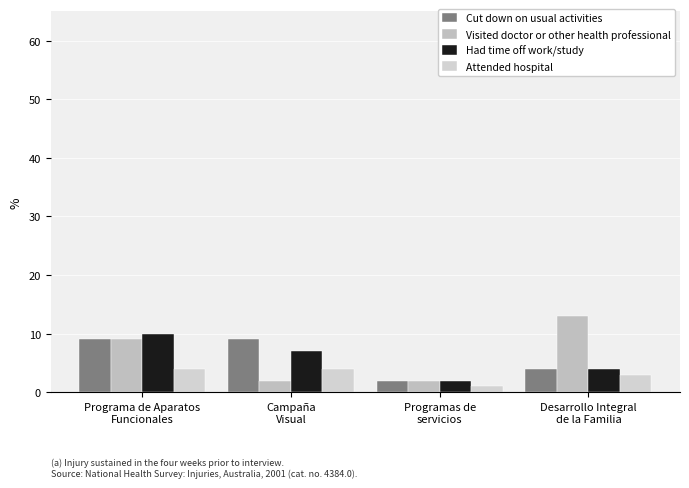

What is the value of the Cut down on usual activities bar at the 4th from the left?

4